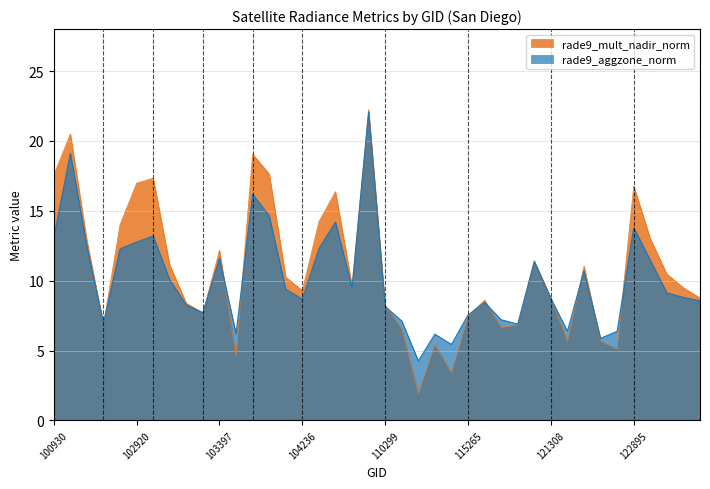

At which category is the sum across all series the highest?

19